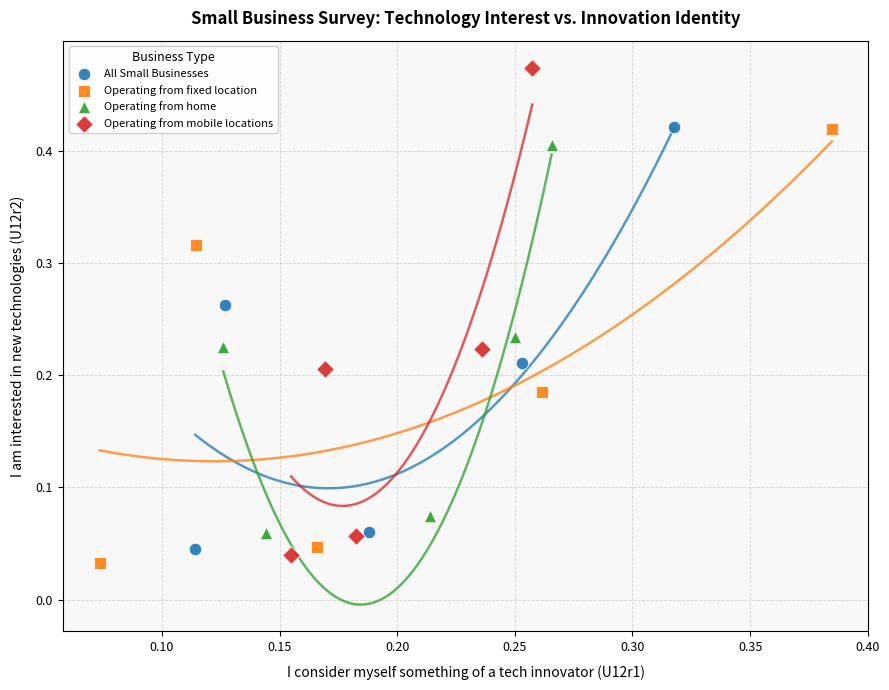

Which series has the largest Y range (max minus min)?

Operating from mobile locations